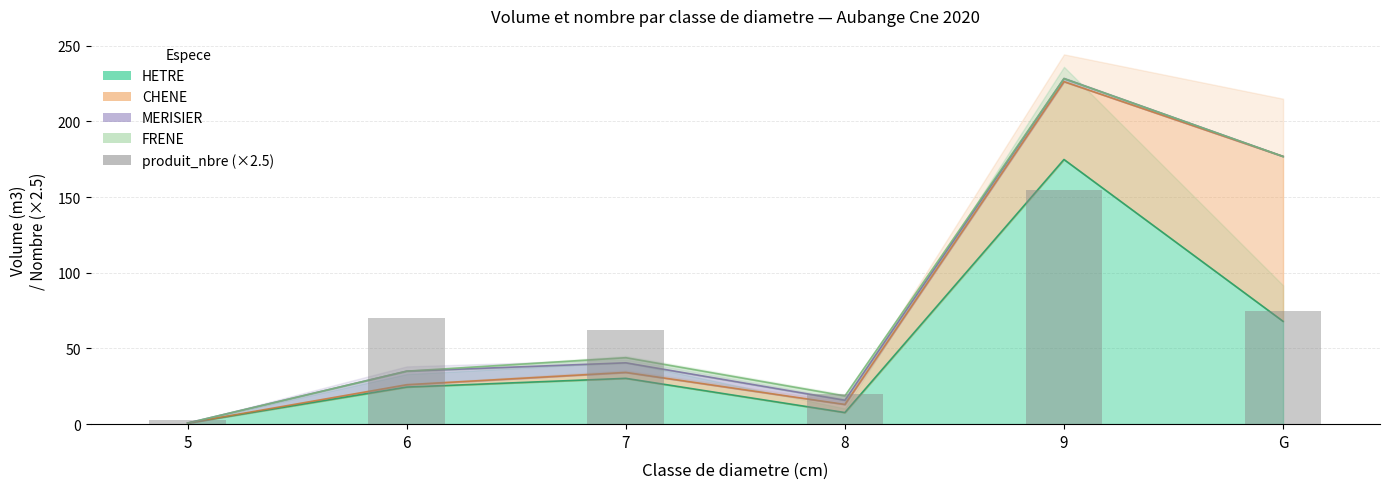

At which category does the chart reach its peak across all series?

9